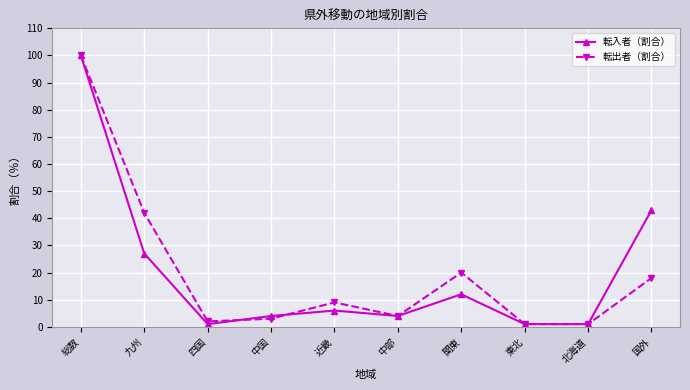

What is the difference between the second highest and minimum values in the 転入者（割合） series?

42